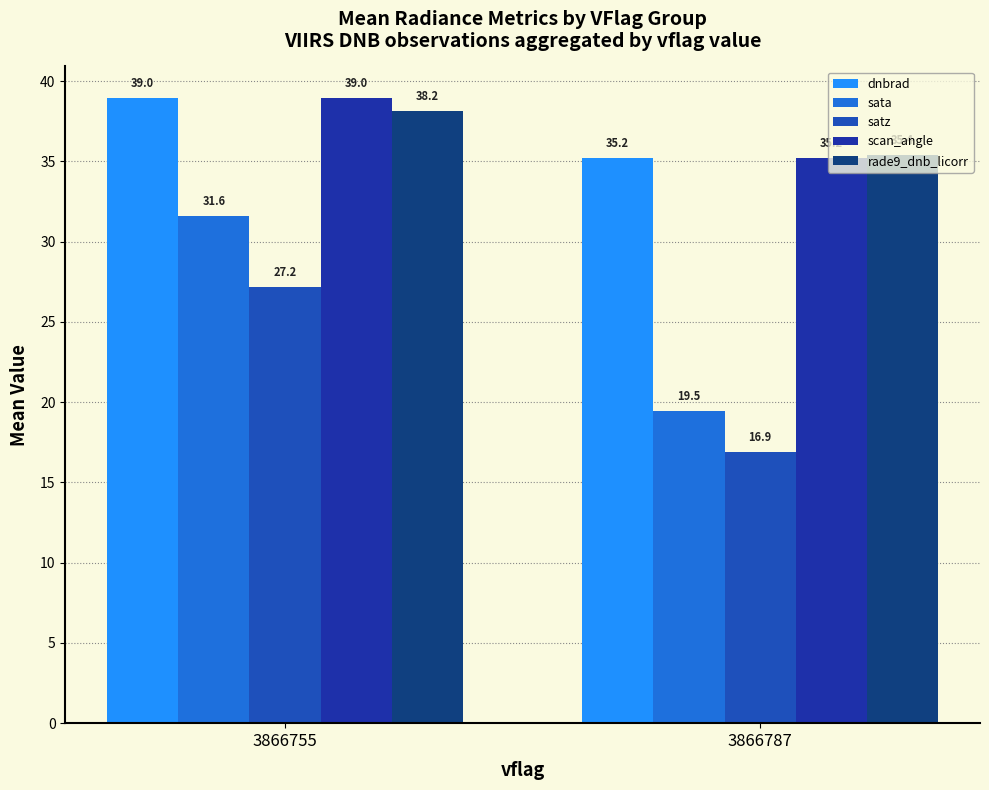

What is the sum of all satz values?

44.1